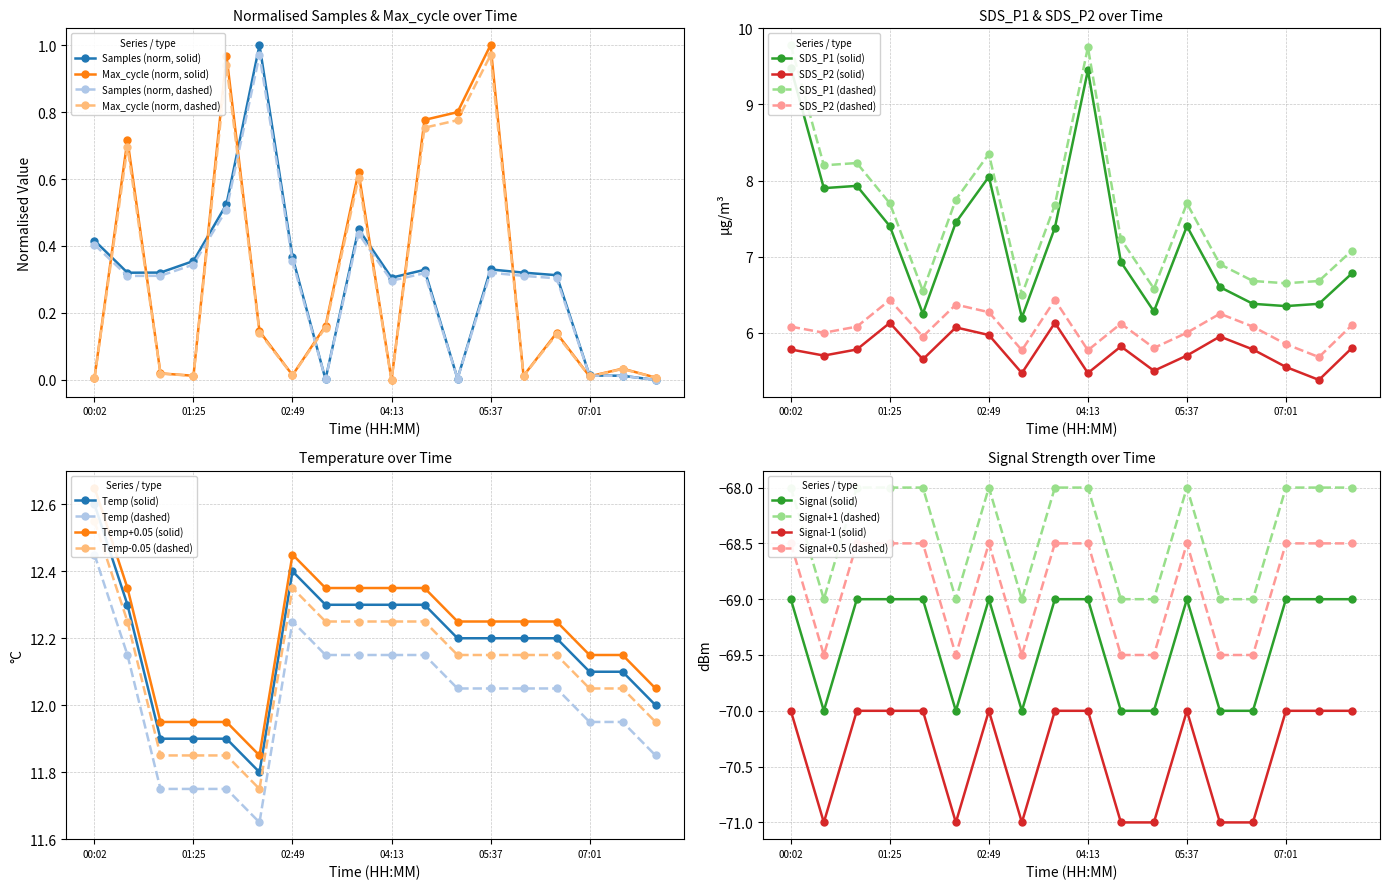

True or false: SDS_P2 (solid) has more than 2 interior local peaks.

True